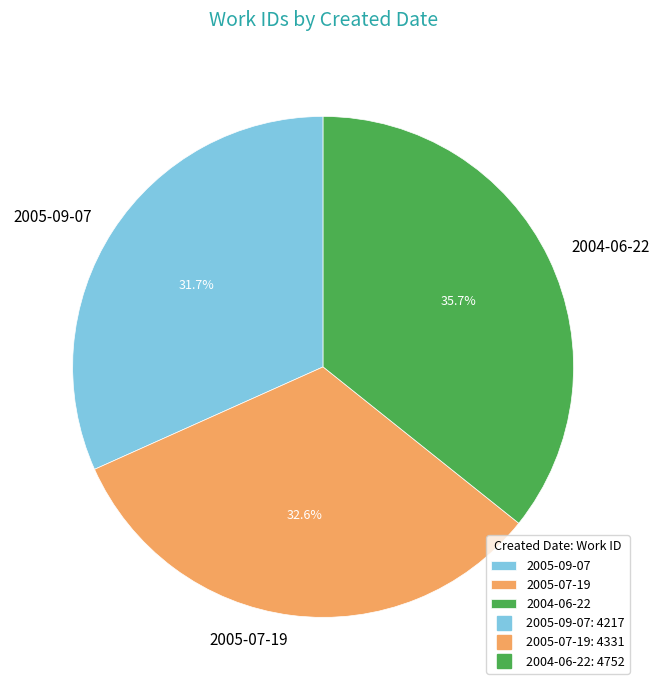

Is 2004-06-22 the majority of the pie?

No